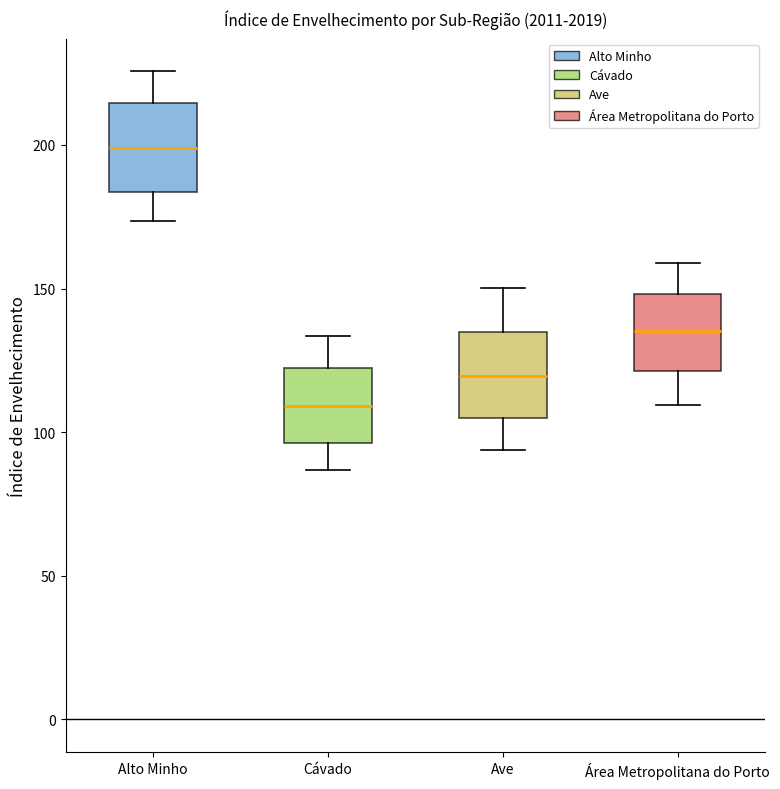

Where is the upper edge of the box for Alto Minho on the y-axis? The values are not printed on the chart, so give them approximately, as read against the axis.

215